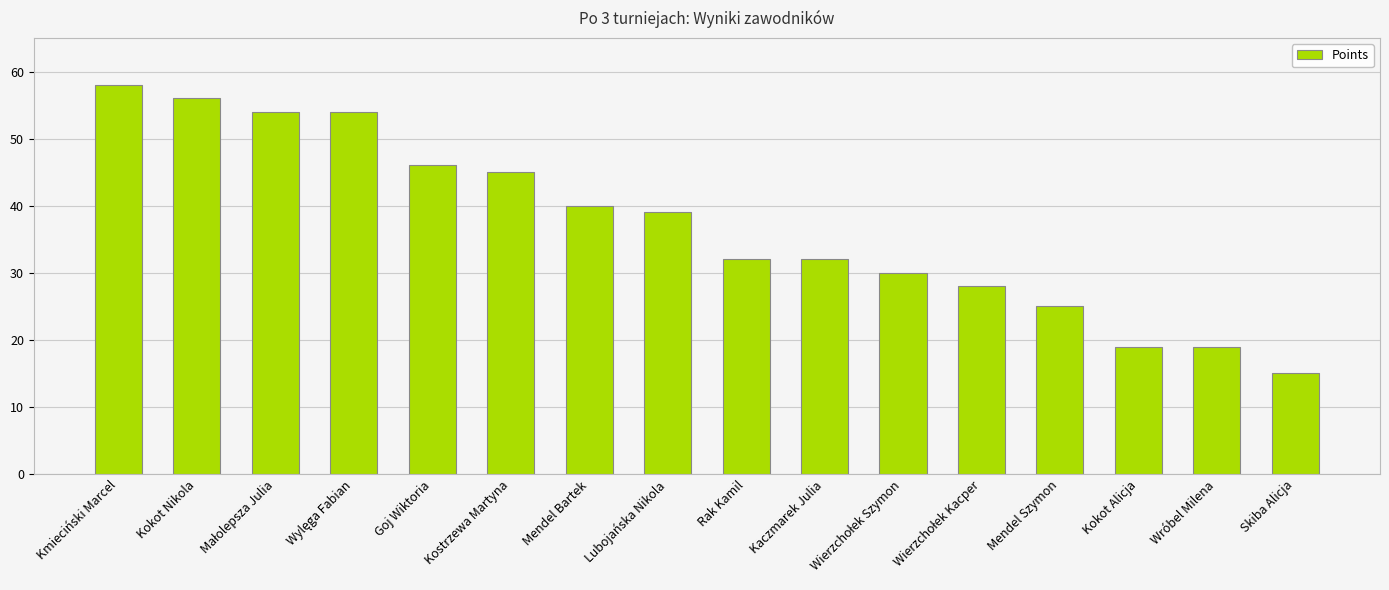

At which category does the chart reach its minimum across all series?

Skiba Alicja